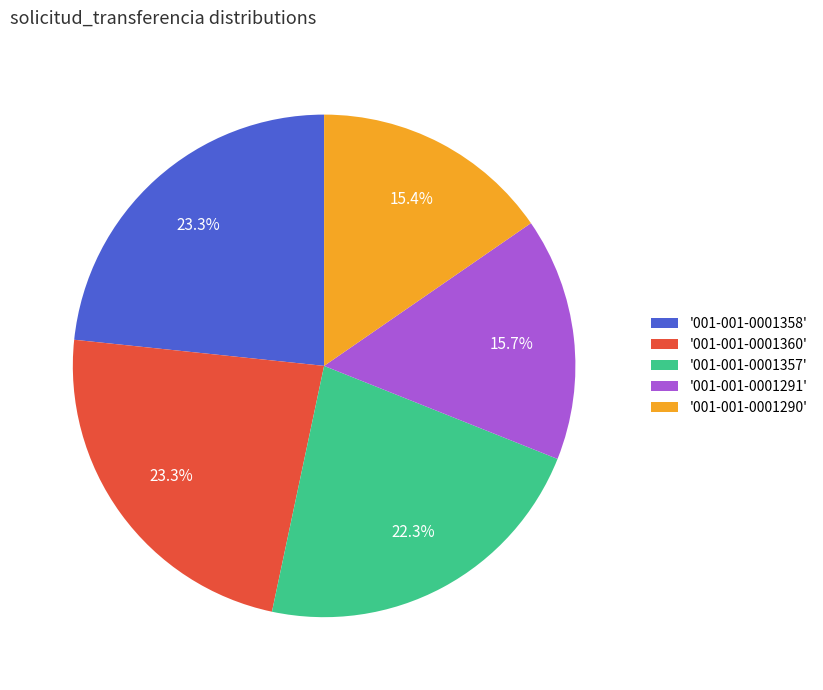

How many segments does this pie chart have?

5